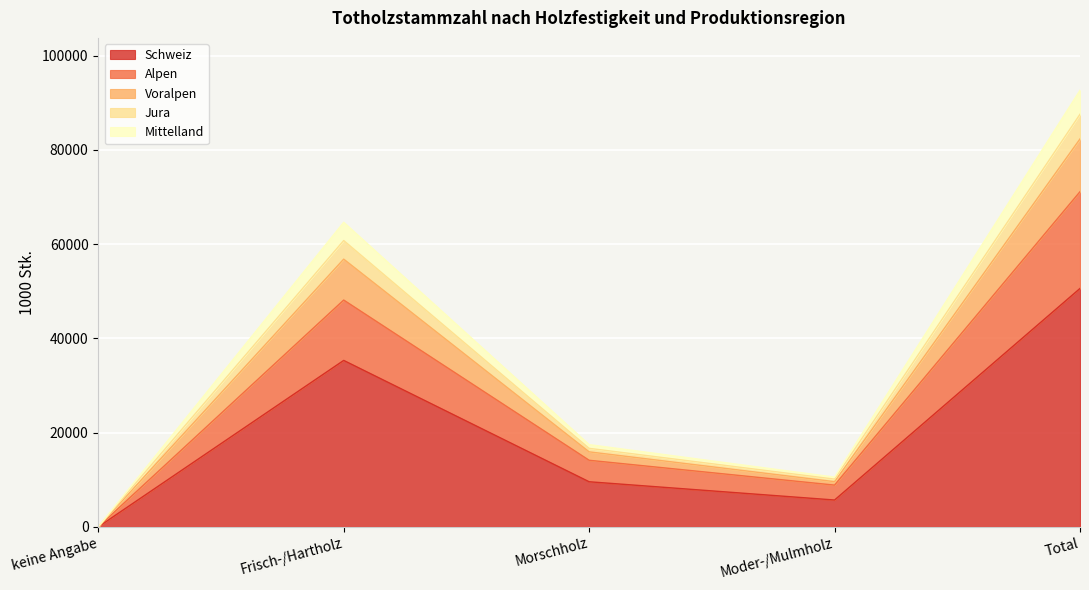

At which category is the sum across all series the highest?

Total